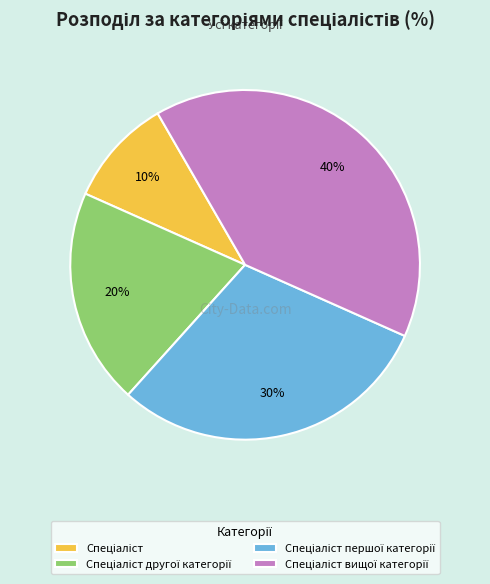

To the nearest percent, what is the average slice percentage?

25%